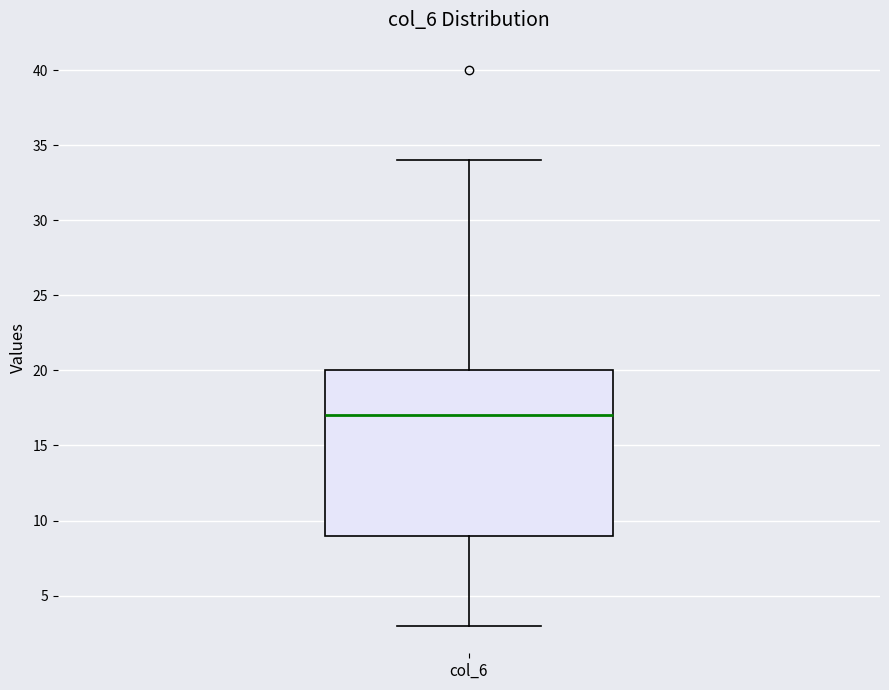

Read this box plot against the y-axis: the position of the median line, the range covered by the box, and the ends of both whiskers. The values are not printed on the chart, so give them approximately, as read against the axis.

median 17, box 9 to 20, whiskers 3 to 34